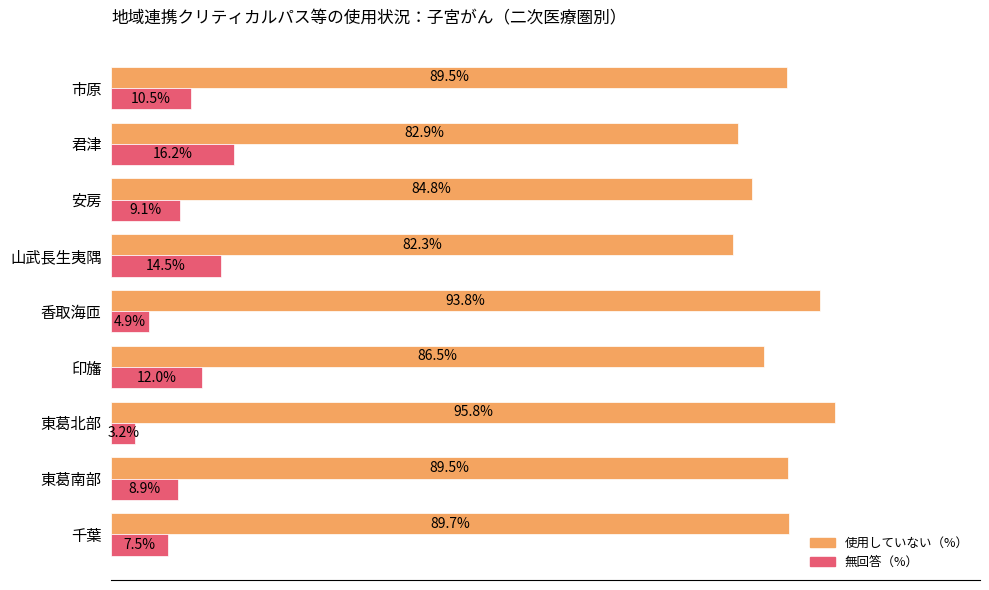

At which category is the sum across all series the highest?

市原